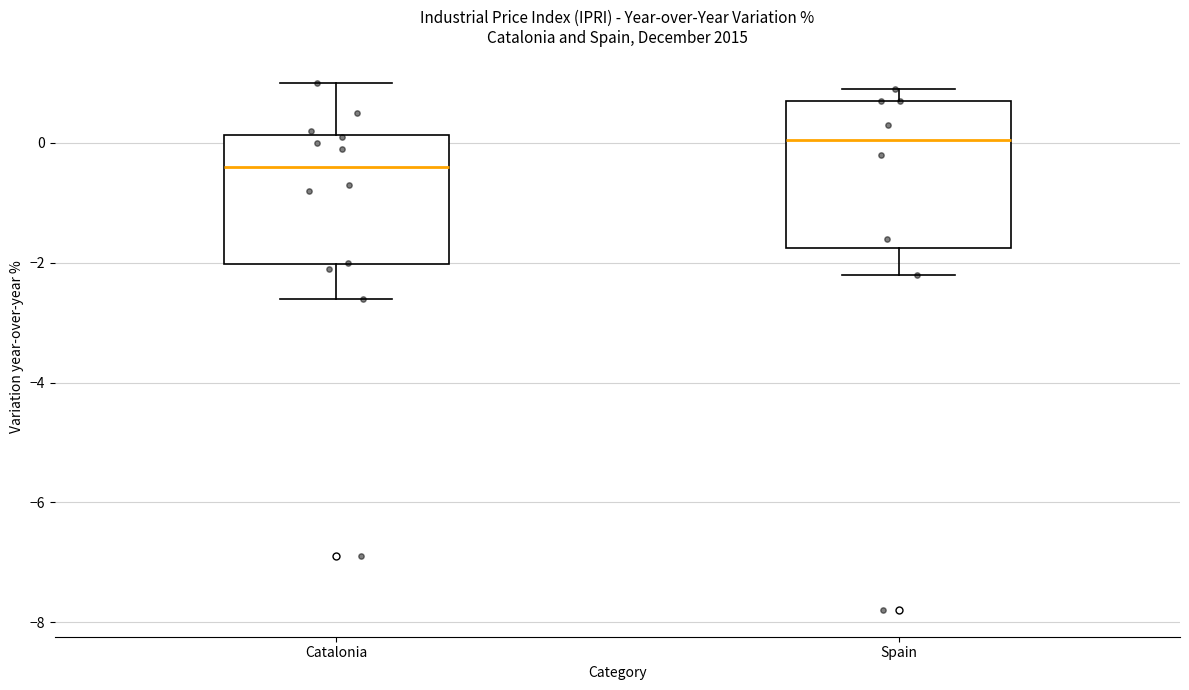

Reading left to right, transcribe this box plot: for each box, give where its median line is, the range the box spans, and where its two whiskers end, as read against the y-axis. The values are not printed on the chart, so give them approximately, as read against the axis.

Catalonia: median -0.4, box -2.0 to 0.2, whiskers -2.6 to 1.0
Spain: median 0.0, box -1.8 to 0.8, whiskers -2.2 to 1.0